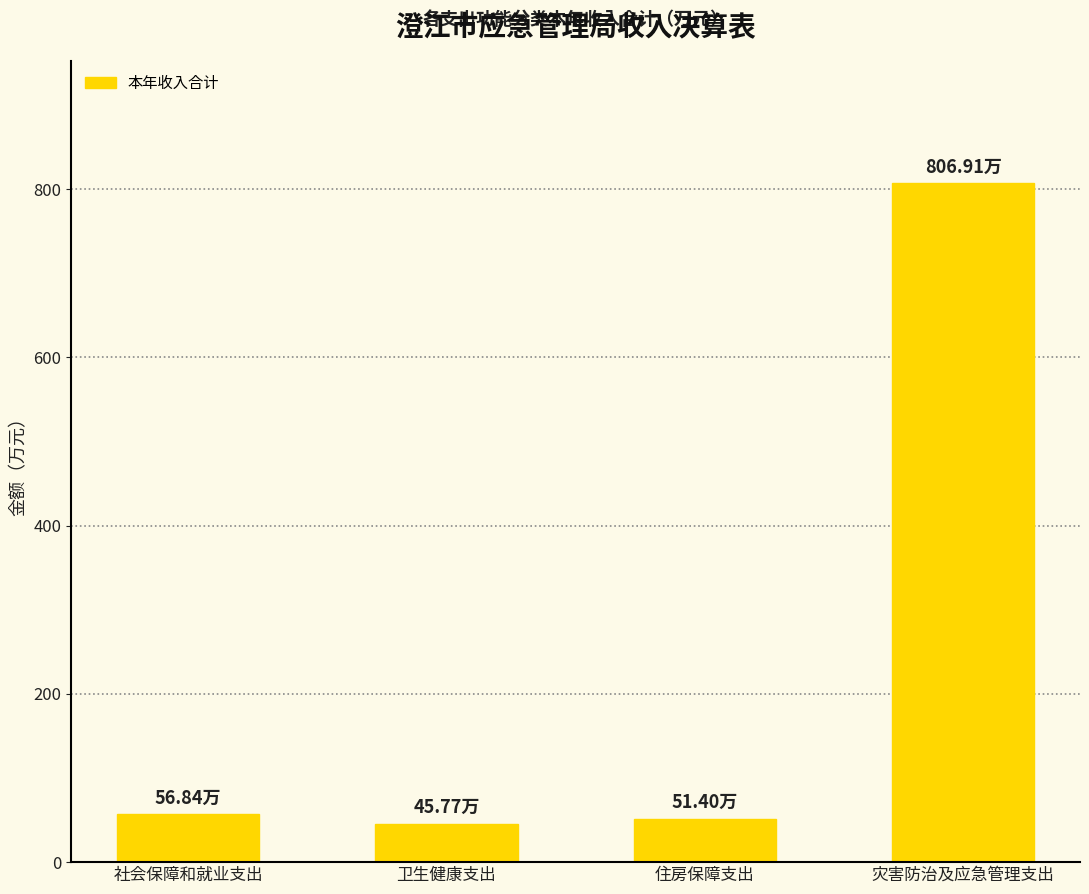

What position from the right is 灾害防治及应急管理支出?

1